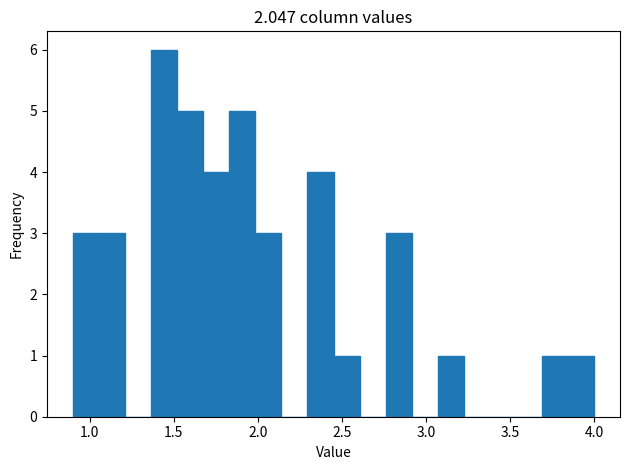

Around what value on the x-axis is the tallest bar? Give the approximate position of its centre, as read against the axis.

1.45